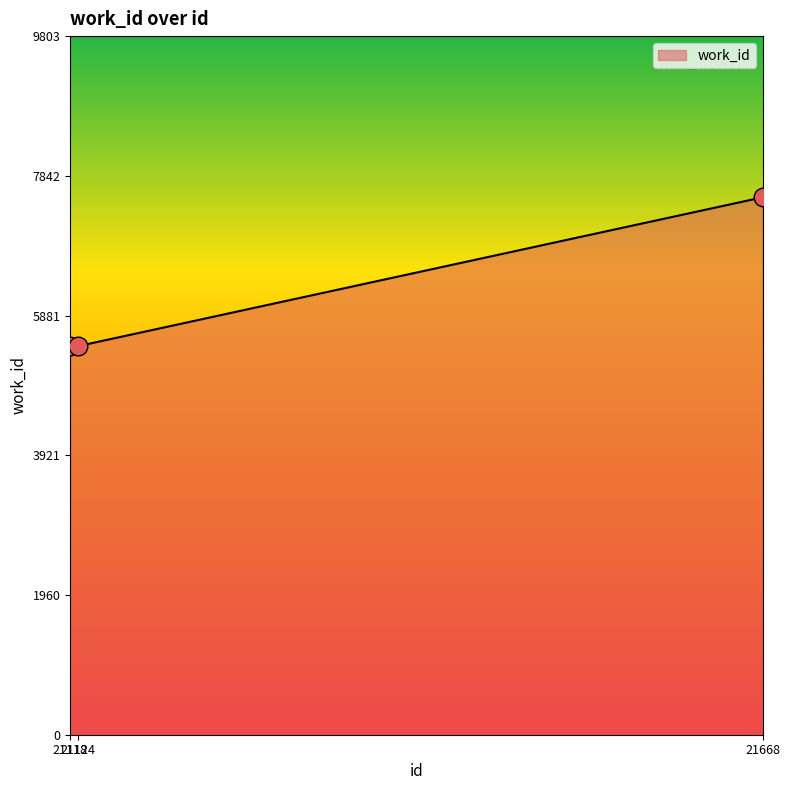

Between 21668 and 21118, which is larger?

21668